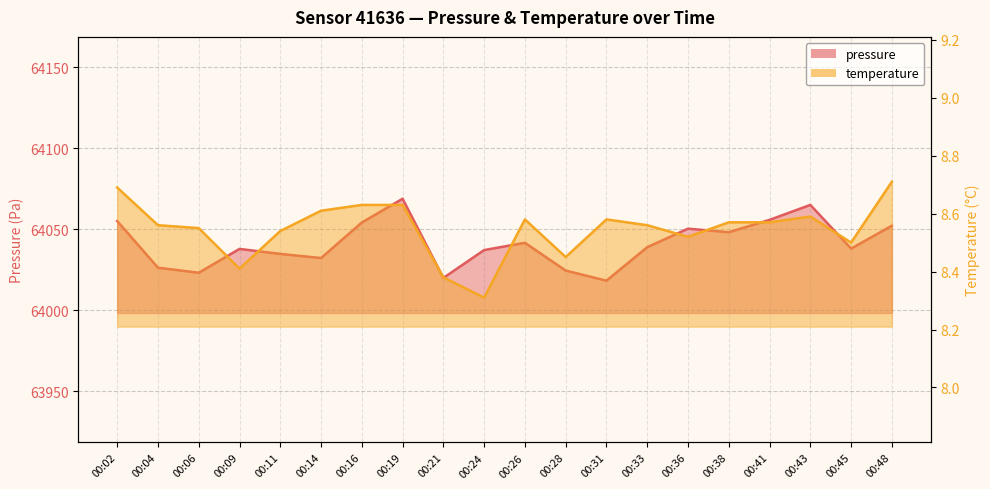

Which has a higher value, 00:36 or 00:28?

00:36